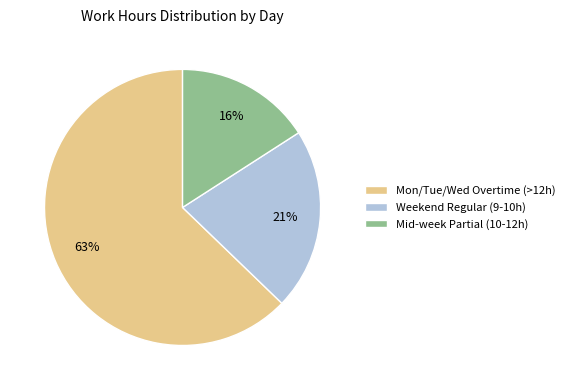

Which category has the smallest portion of the pie?

Mid-week Partial (10-12h)